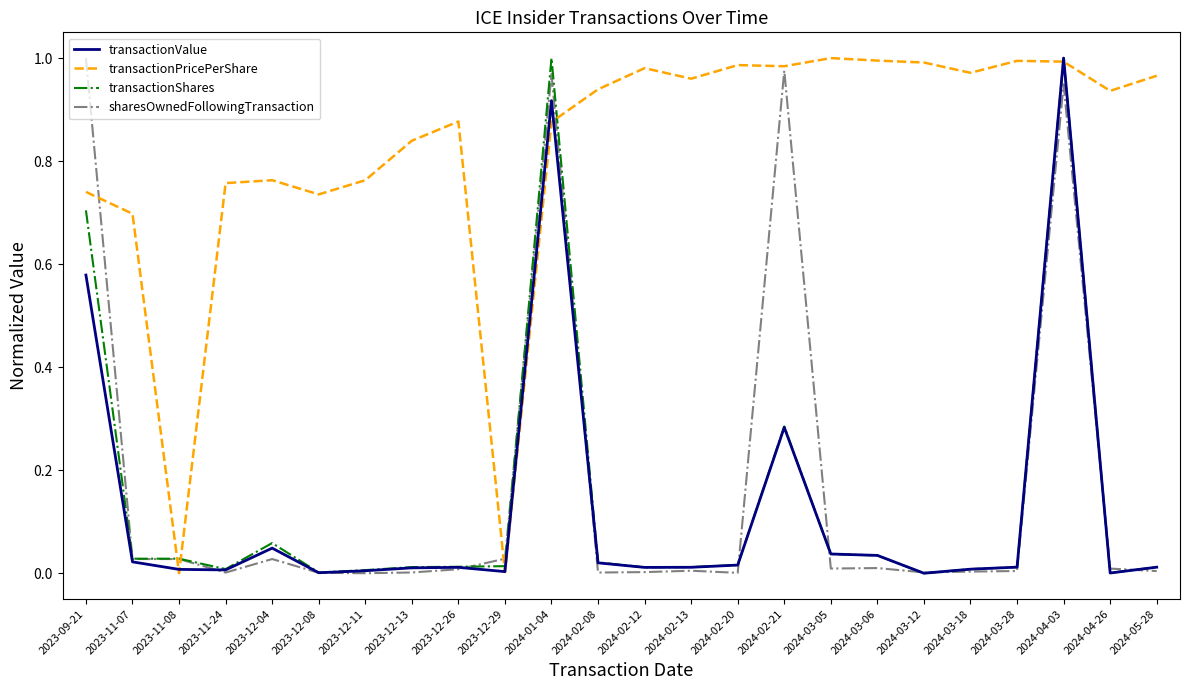

Is the value of transactionShares at 2024-04-03 greater than the value of sharesOwnedFollowingTransaction at 2024-03-18?

Yes